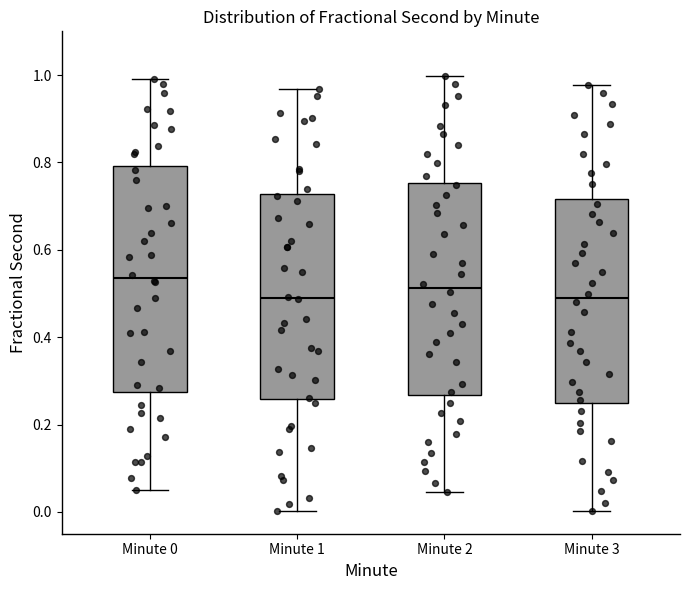

Reading left to right, read every box against the y-axis: the position of its median line, the range the box covers, and the ends of its whiskers. The values are not printed on the chart, so give them approximately, as read against the axis.

Minute 0: median 0.54, box 0.28 to 0.80, whiskers 0.04 to 1.00
Minute 1: median 0.48, box 0.26 to 0.72, whiskers 0.00 to 0.96
Minute 2: median 0.52, box 0.26 to 0.76, whiskers 0.04 to 1.00
Minute 3: median 0.48, box 0.24 to 0.72, whiskers 0.00 to 0.98